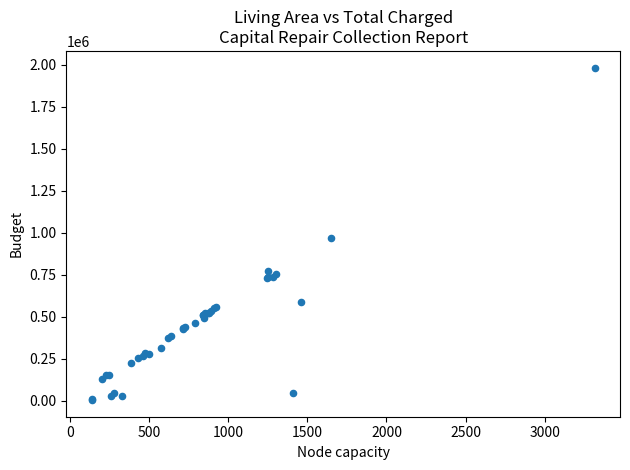

What Y value in the scatter plot is closest to 994001?

971503.1